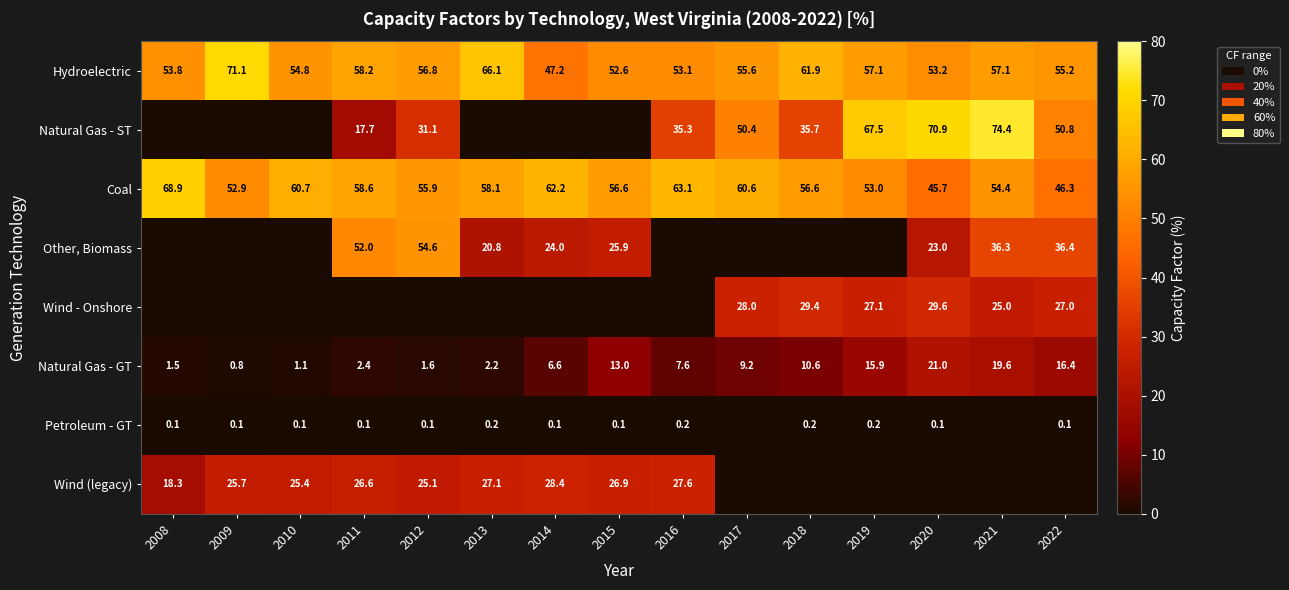

Which has a higher value, 2022 or 2012?

2012